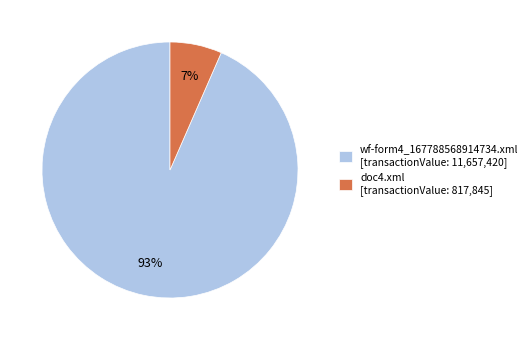

How many slices are in this pie chart?

2